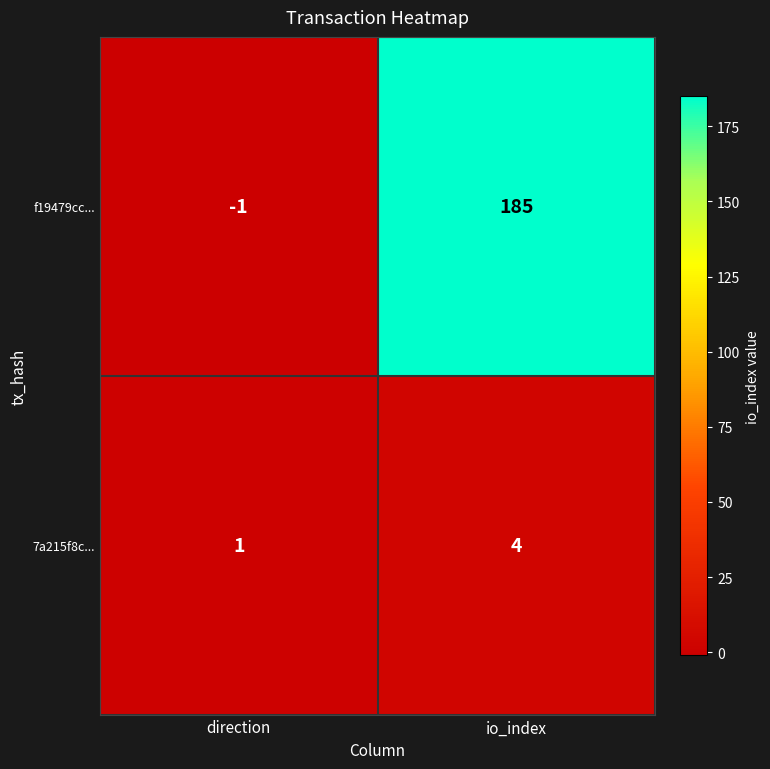

Which series has the largest total across all categories?

f19479cc...